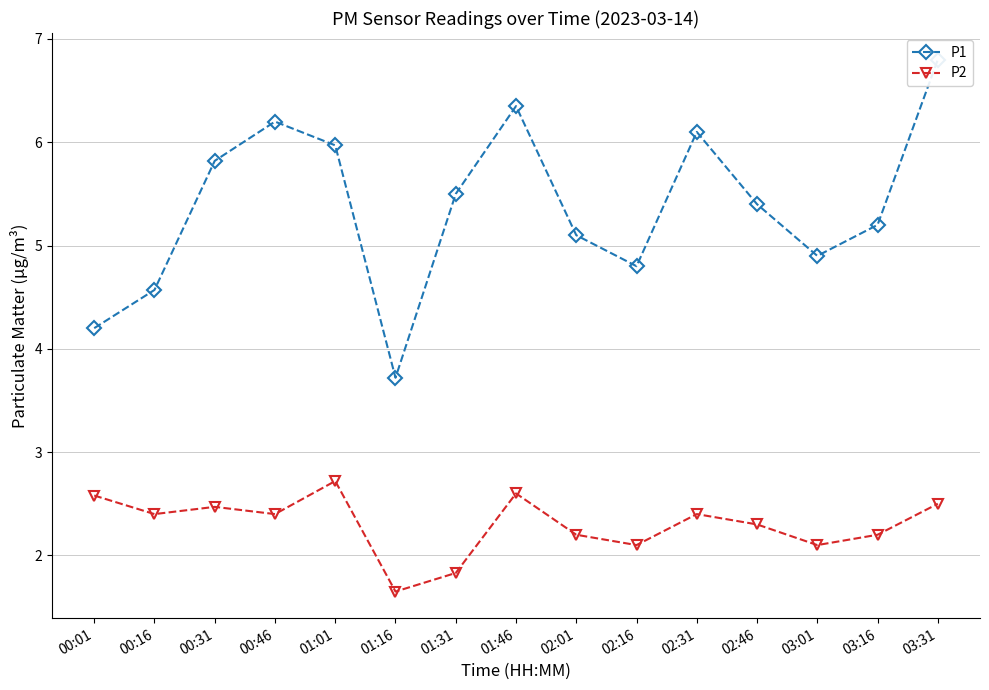

Where is the first local maximum for P2?

00:31